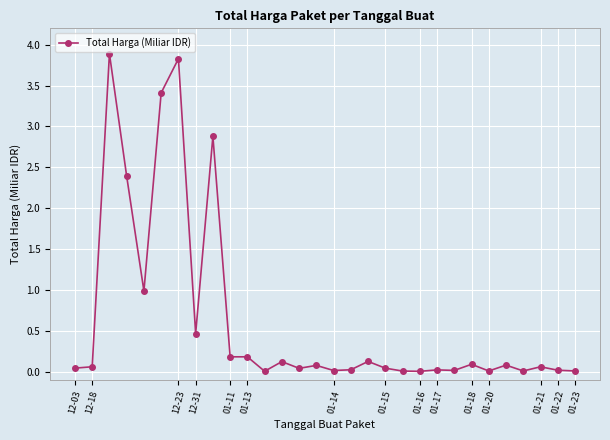

What is the average value?

0.6